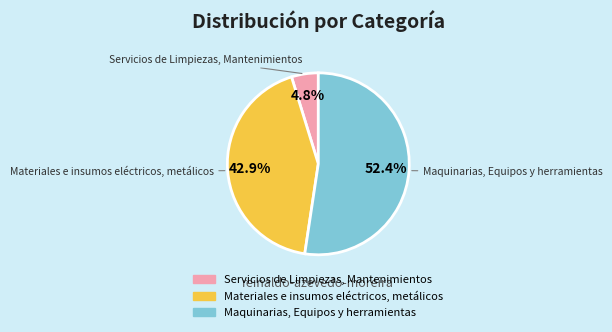

Count the number of slices in the pie.

3